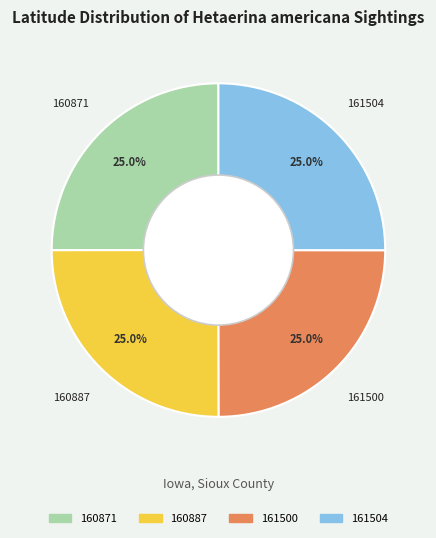

Count the number of slices in the pie.

4